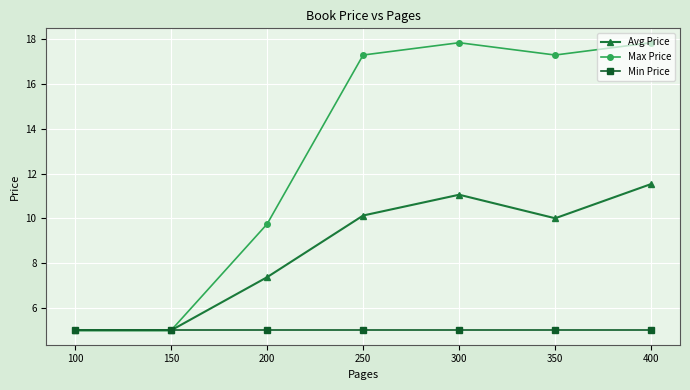

What is the spread (max minus min) of values at 150?

0.0